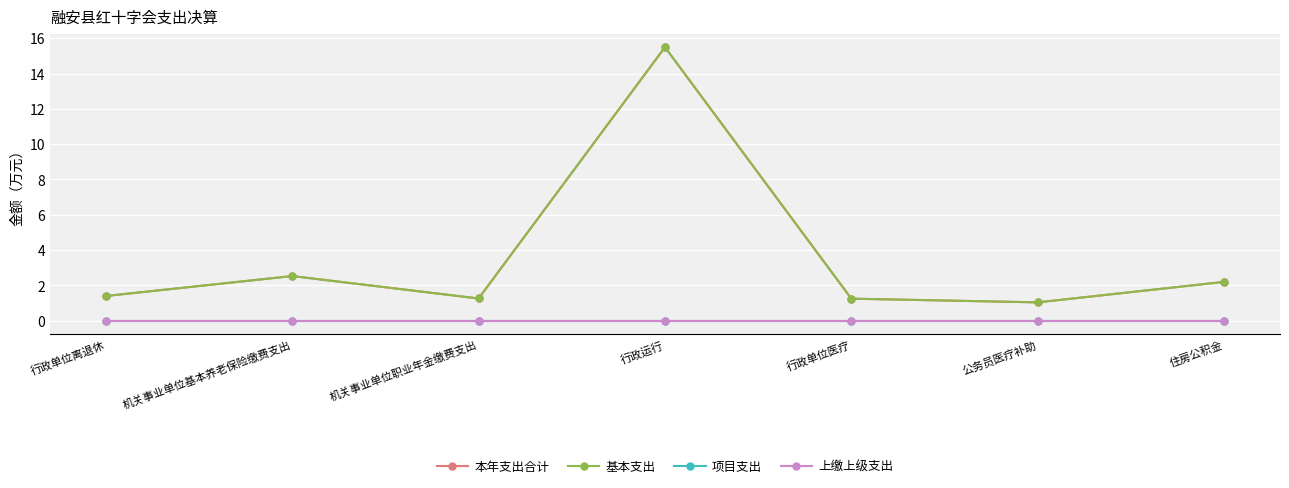

What is the spread (max minus min) of values at 机关事业单位职业年金缴费支出?

1.3